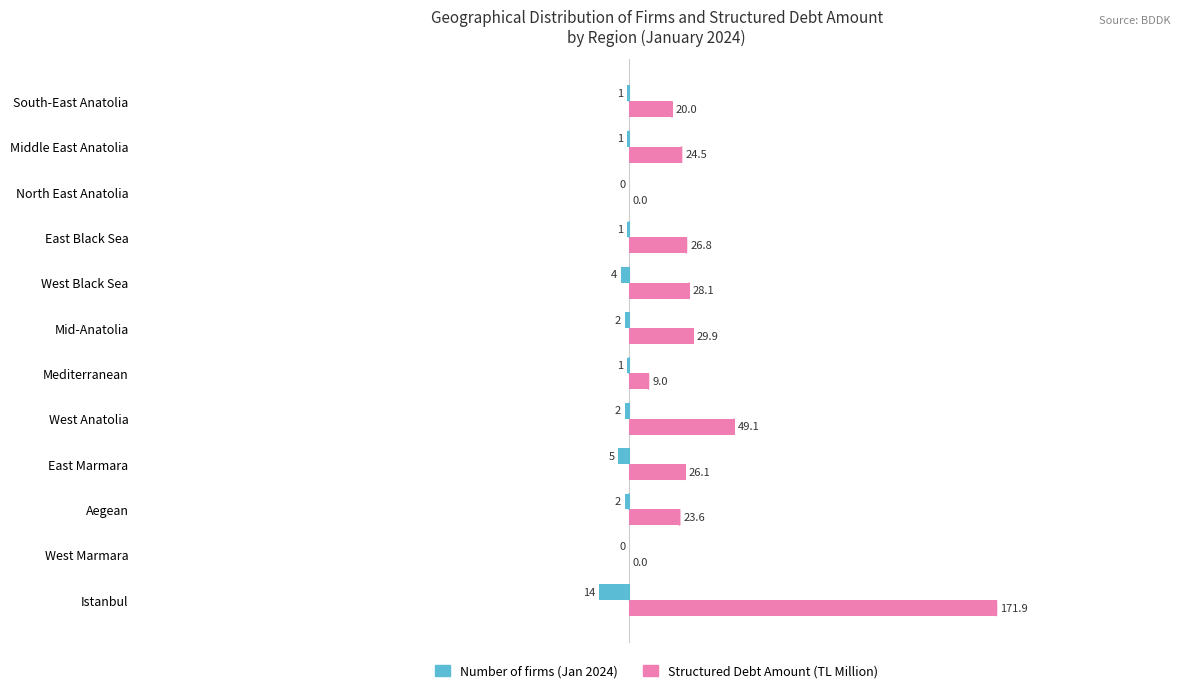

Is the value of Number of firms (Jan 2024) at West Marmara greater than the value of Structured Debt Amount (TL Million) at Istanbul?

No